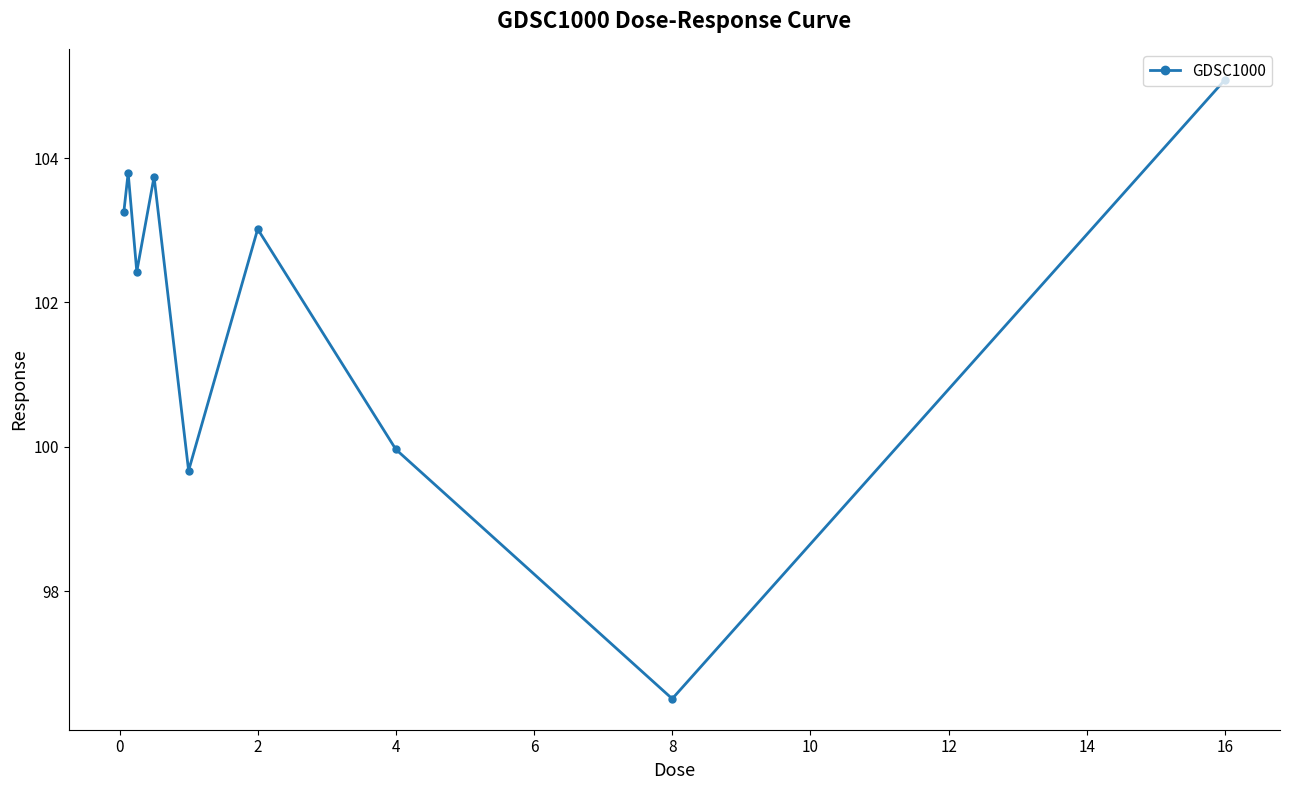

How many values are below 103?

4